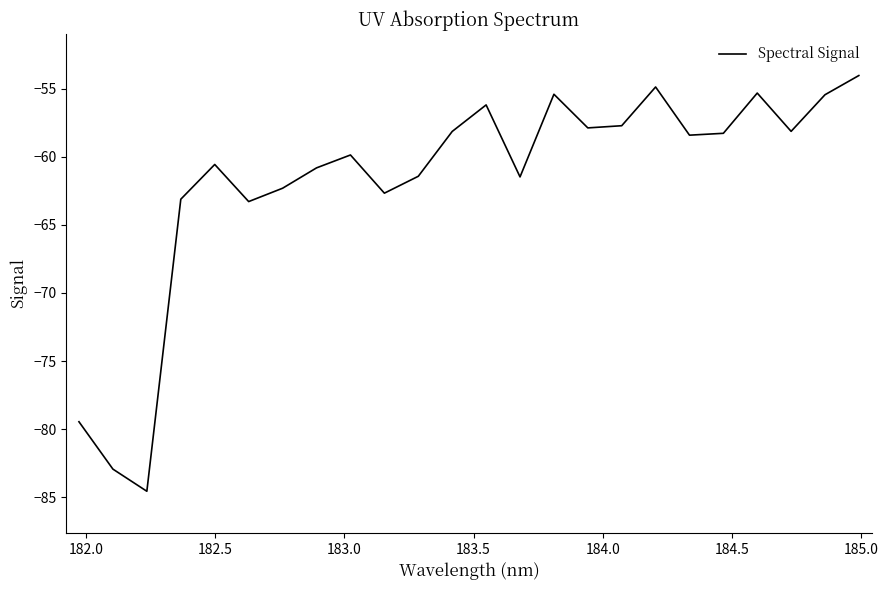

What is the difference between the maximum and minimum values?

30.5